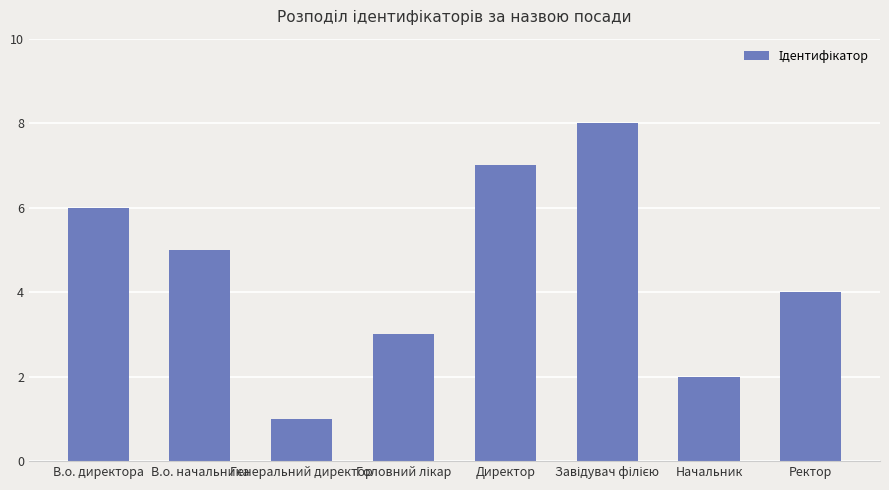

What is the smallest value displayed?

1